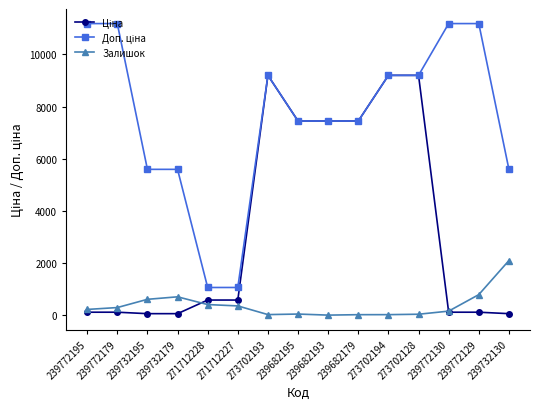

What is the difference between the highest and lowest values at 271712227?

707.0